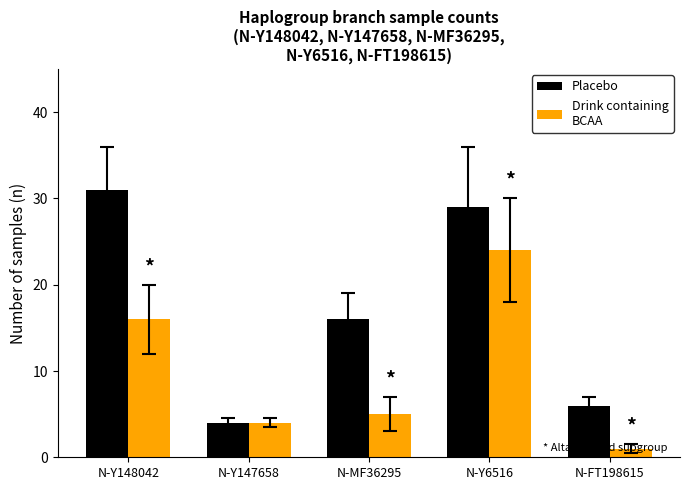

At which category is the sum across all series the highest?

N-Y6516